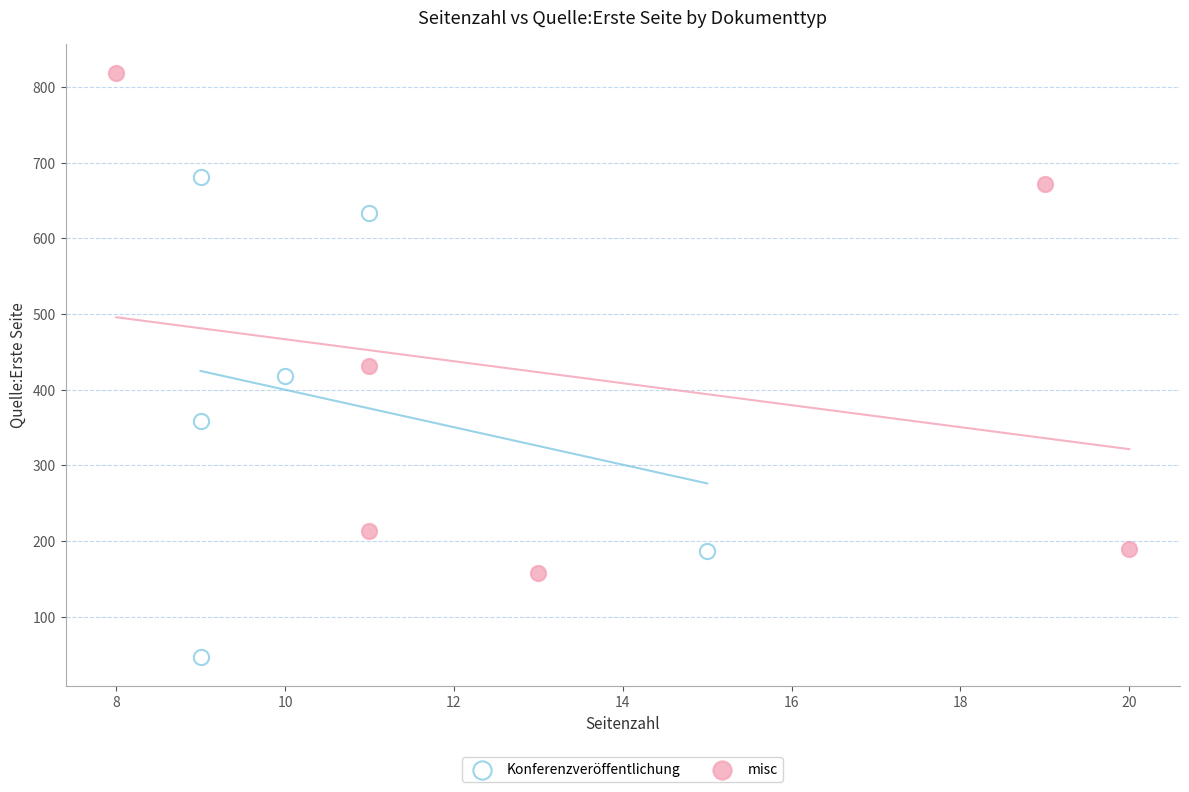

What are all the series names shown in the legend?

Konferenzveröffentlichung, misc